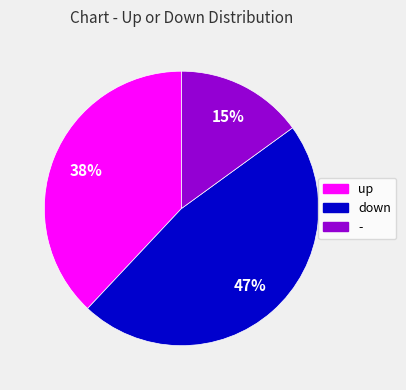

Which slice is the smallest?

-